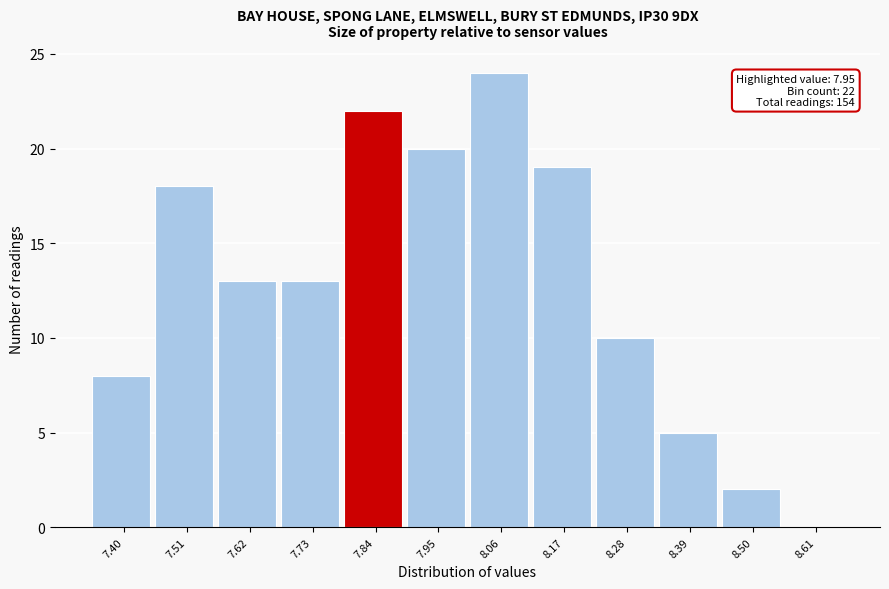

Reading left to right, extract all data points from this chart.

7.40=8	7.51=18	7.62=13	7.73=13	7.84=22	7.95=20	8.06=24	8.17=19	8.28=10	8.39=5	8.50=2	8.61=0